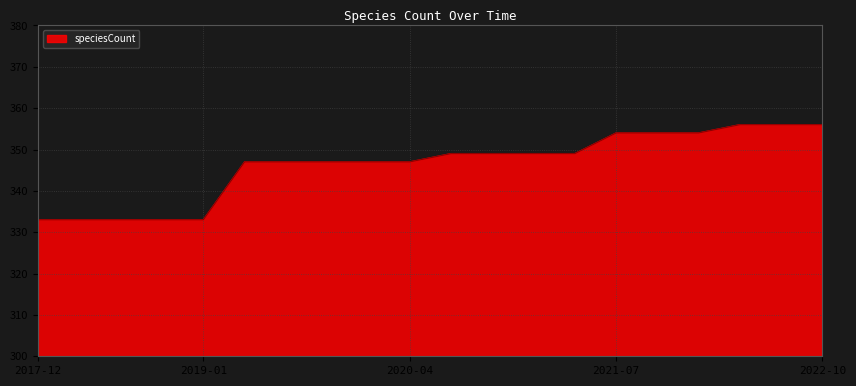

What is the greatest value displayed?

356